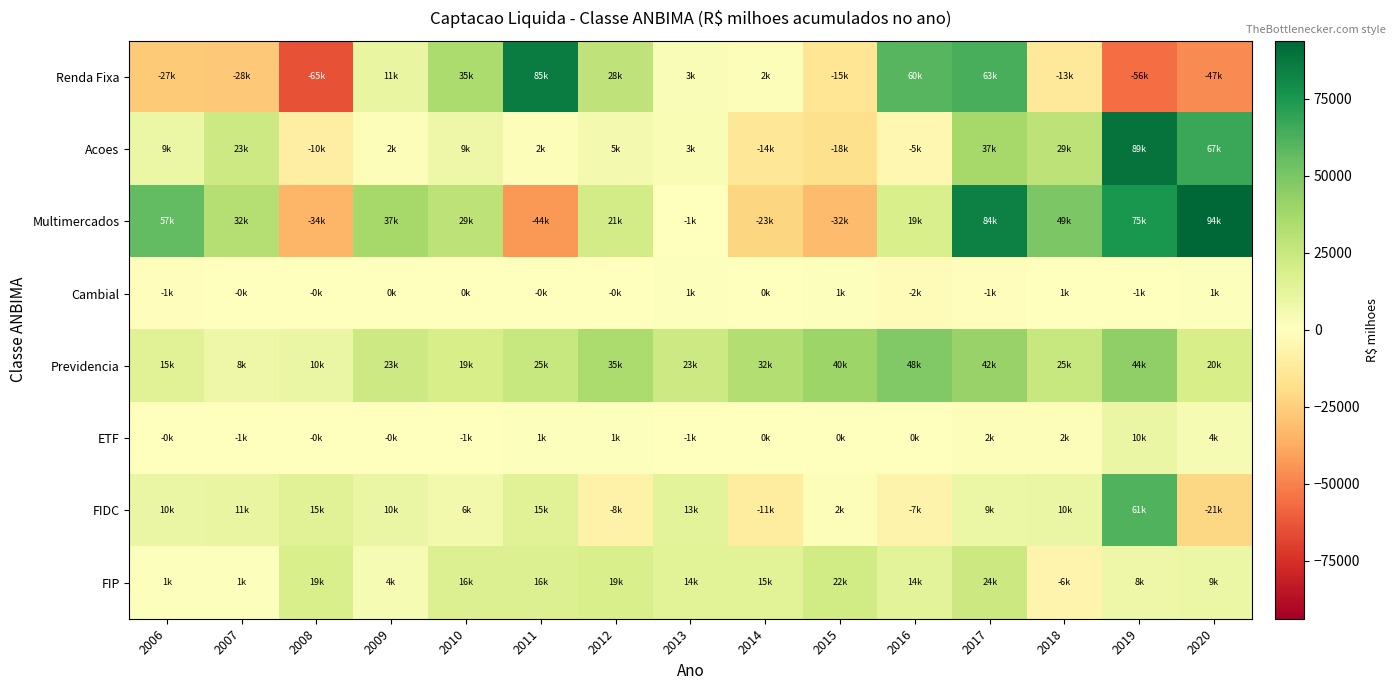

Between 2006 and 2011, which series saw the biggest shift?

Renda Fixa